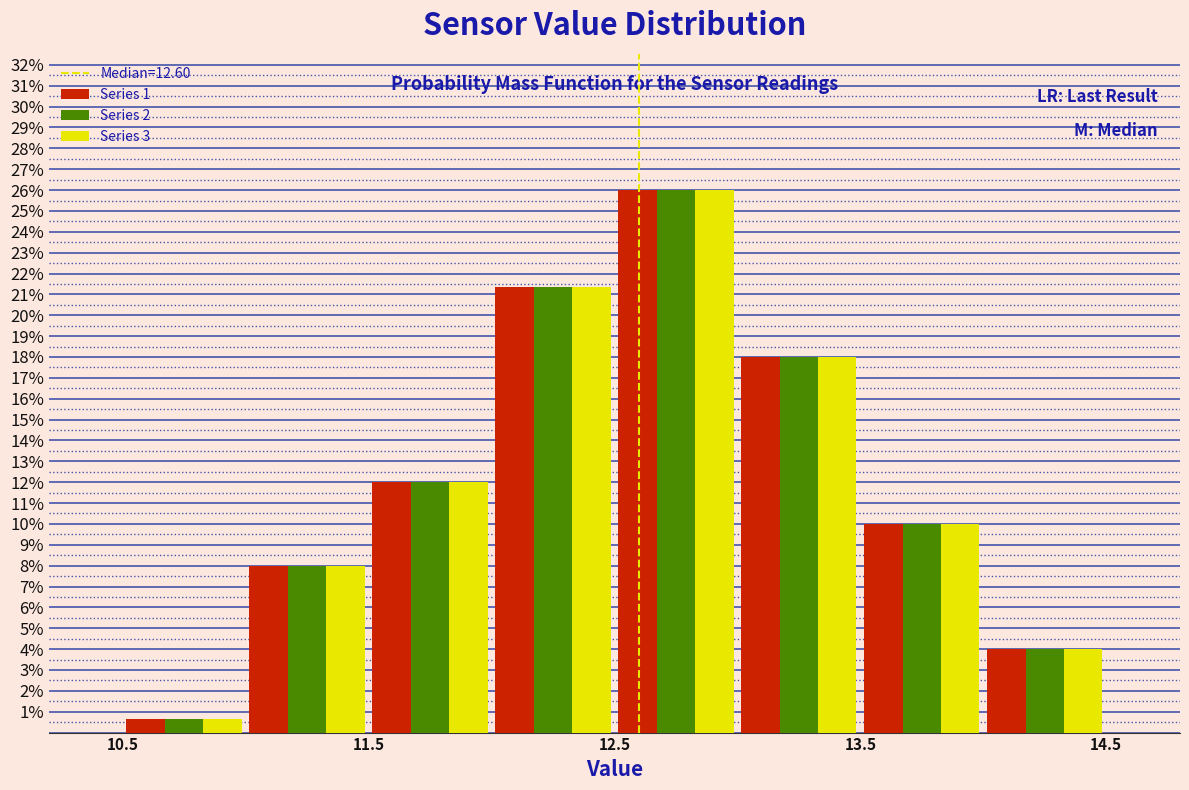

What is the height of the Series 2 bar covering 11.5 to 12.0 on the x-axis? The values are not printed on the chart, so give them approximately, as read against the axis.

12.0